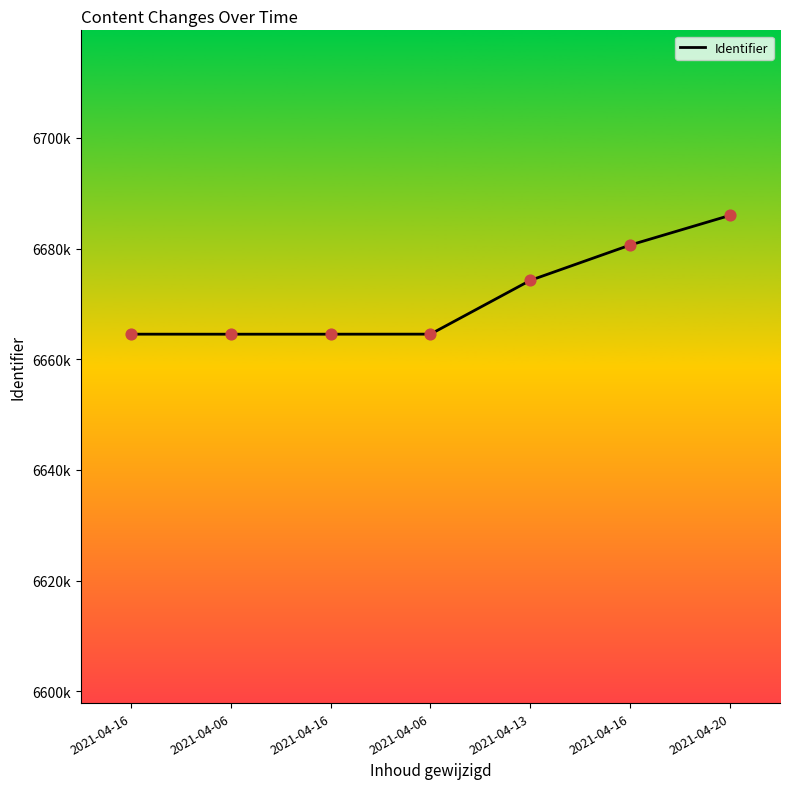

What is the change in value from 2021-04-16 to 2021-04-06?

-6